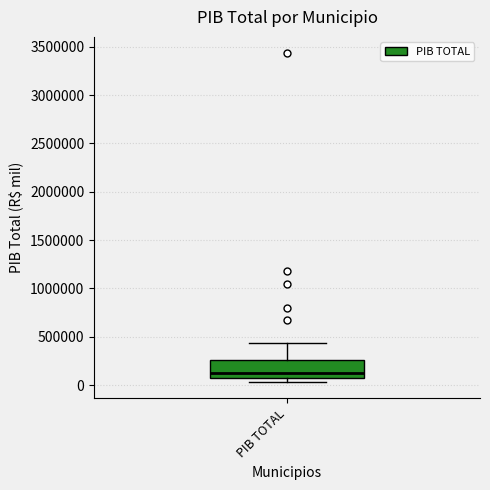

Read this box plot against the y-axis: the position of the median line, the range covered by the box, and the ends of both whiskers. The values are not printed on the chart, so give them approximately, as read against the axis.

median 150000, box 50000 to 250000, whiskers 50000 (just below the box's lower edge) to 450000